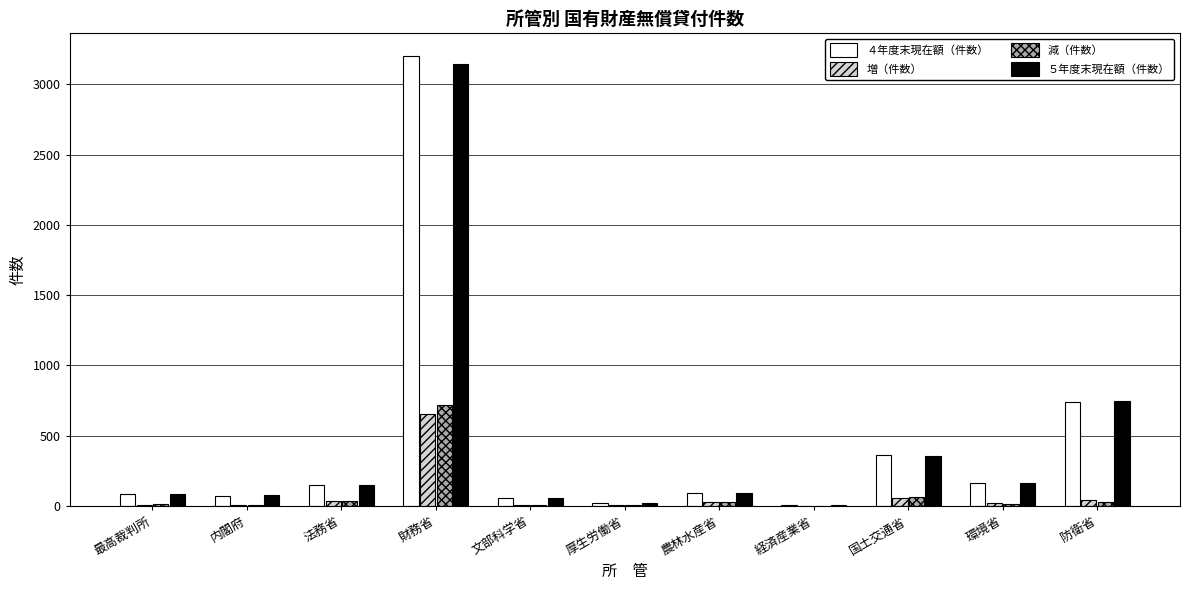

What is the sum of the 減（件数） values at 経済産業省 and 国土交通省?

61